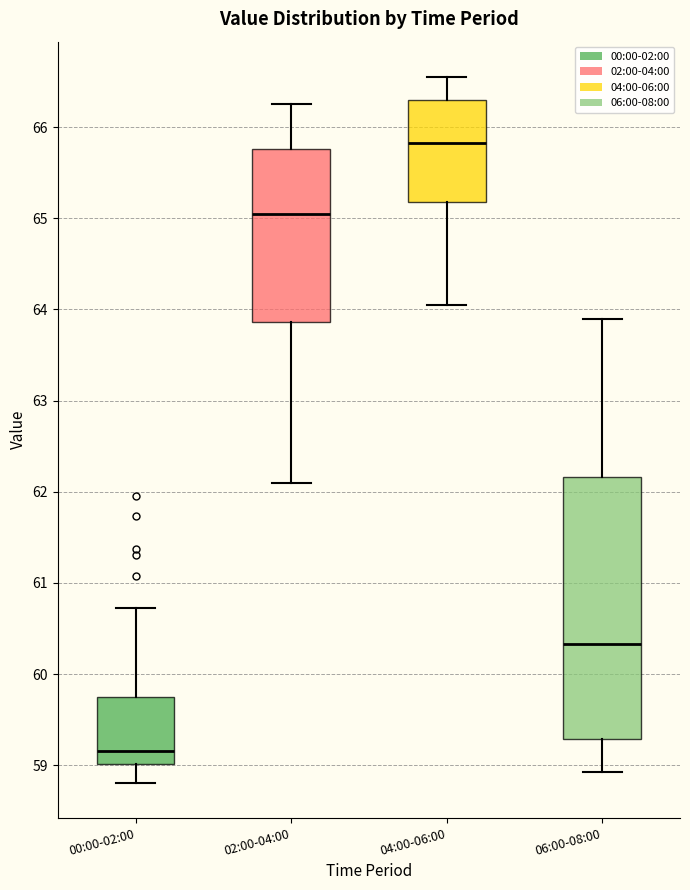

Which box is the tallest, from its lower edge to its upper edge?

06:00-08:00